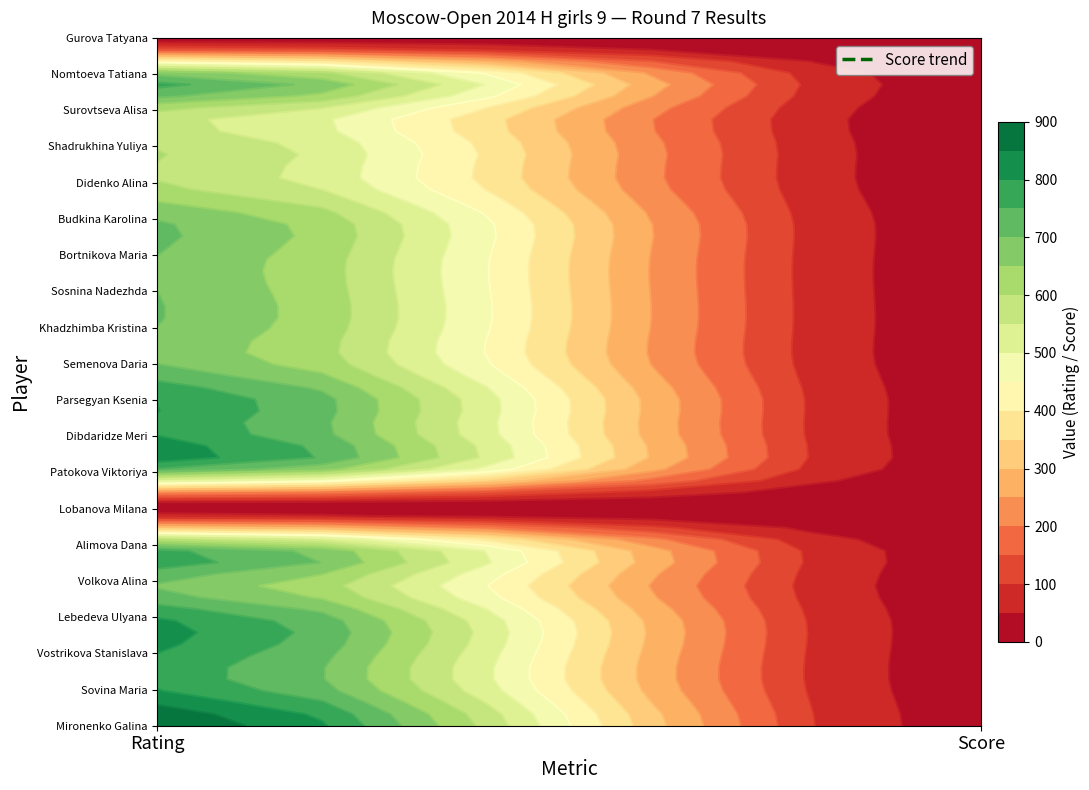

What is the difference between the Alimova Dana values at 1 and 0?

696.0